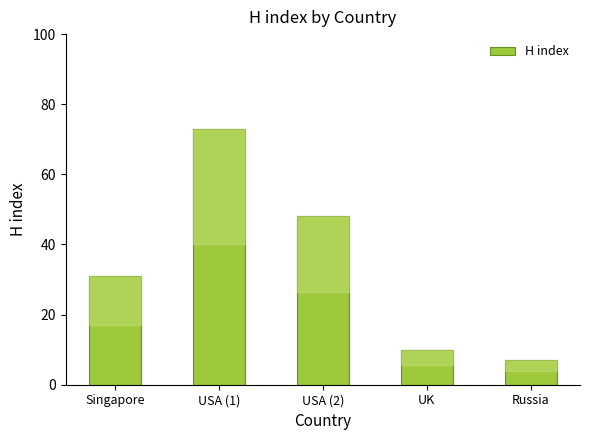

Where is the data nearest to the value 40?

USA (2)